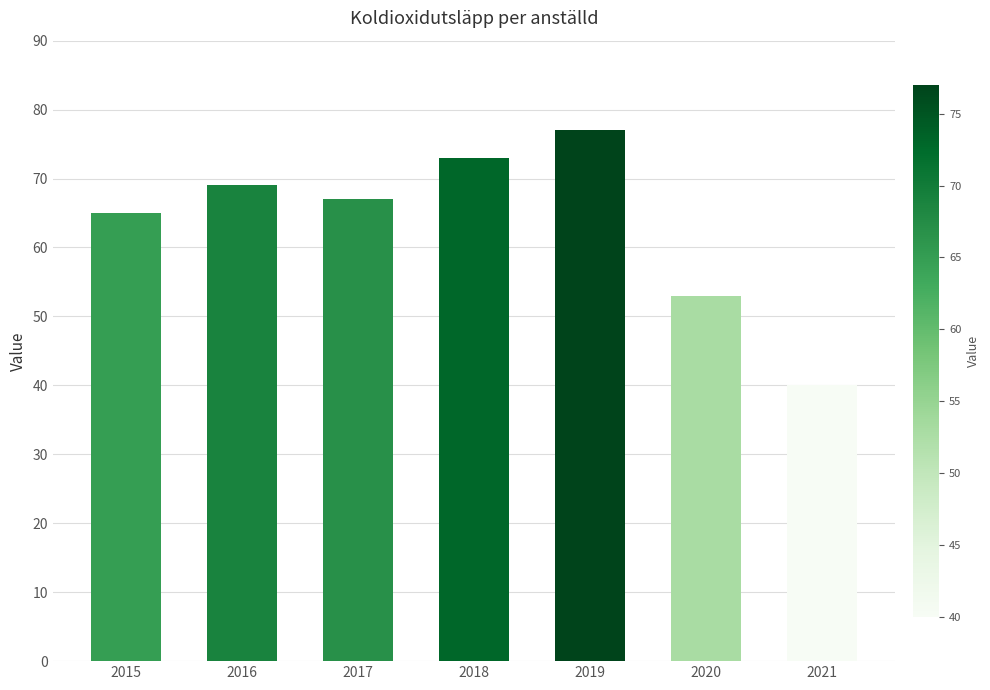

List the labels in order of value, largest first.

2019, 2018, 2016, 2017, 2015, 2020, 2021